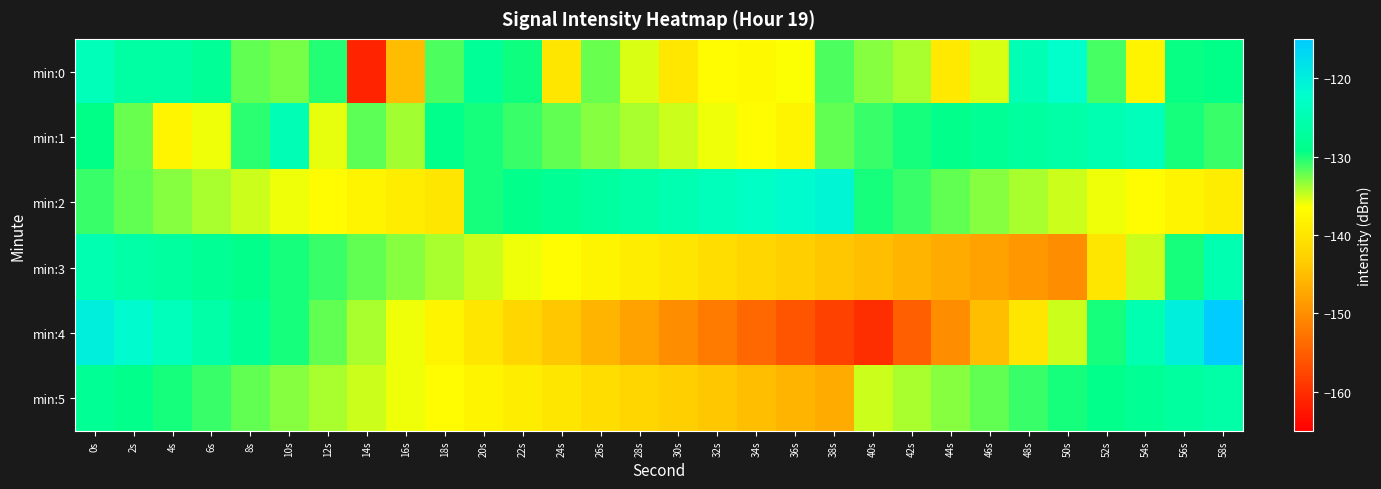

Rank the series at 58s from lowest to highest value.

min:2, min:1, min:0, min:5, min:3, min:4